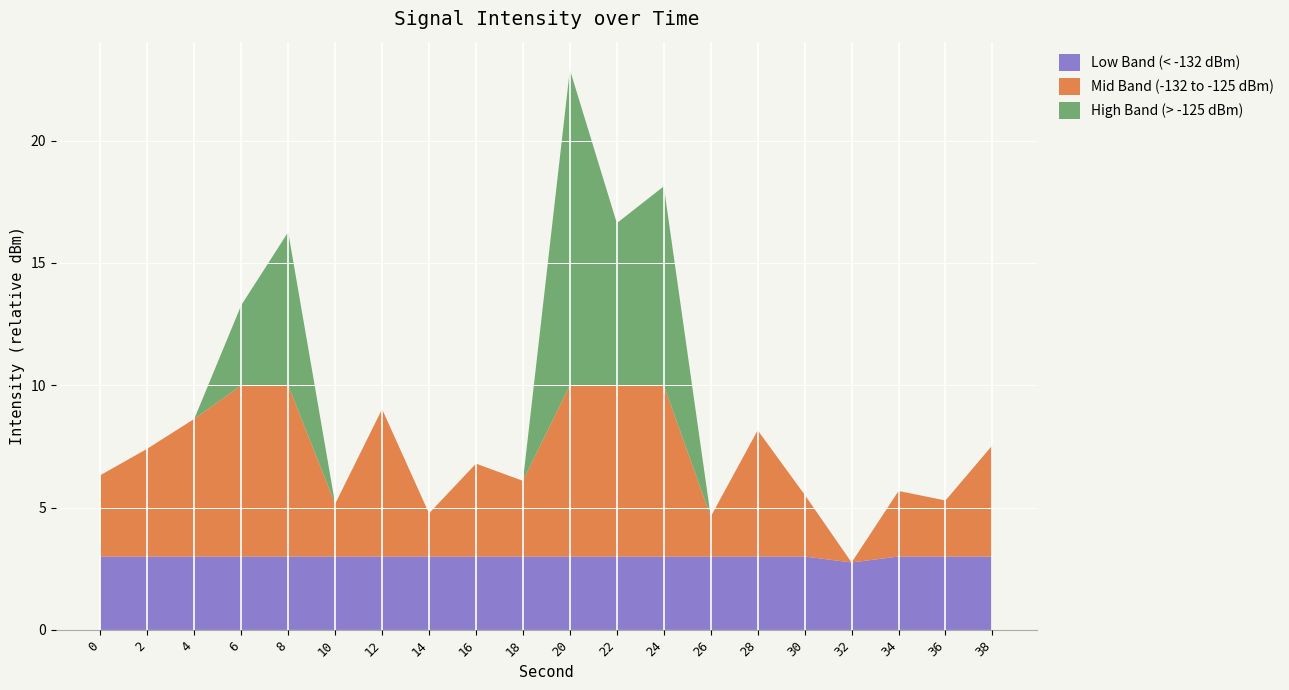

Reading right to left, extract all data points from this chart.

intensity(dBm): -127.5	-129.7	-129.3	-132.2	-129.5	-126.8	-130.4	-116.9	-118.4	-112.1	-128.9	-128.2	-130.2	-126.0	-129.8	-118.7	-121.7	-126.4	-127.6	-128.7
second: 38.0	36.0	34.0	32.0	30.0	28.0	26.0	24.0	22.0	20.0	18.0	16.0	14.0	12.0	10.0	8.0	6.0	4.0	2.0	0.0
minute: 0.0	0.0	0.0	0.0	0.0	0.0	0.0	0.0	0.0	0.0	0.0	0.0	0.0	0.0	0.0	0.0	0.0	0.0	0.0	0.0